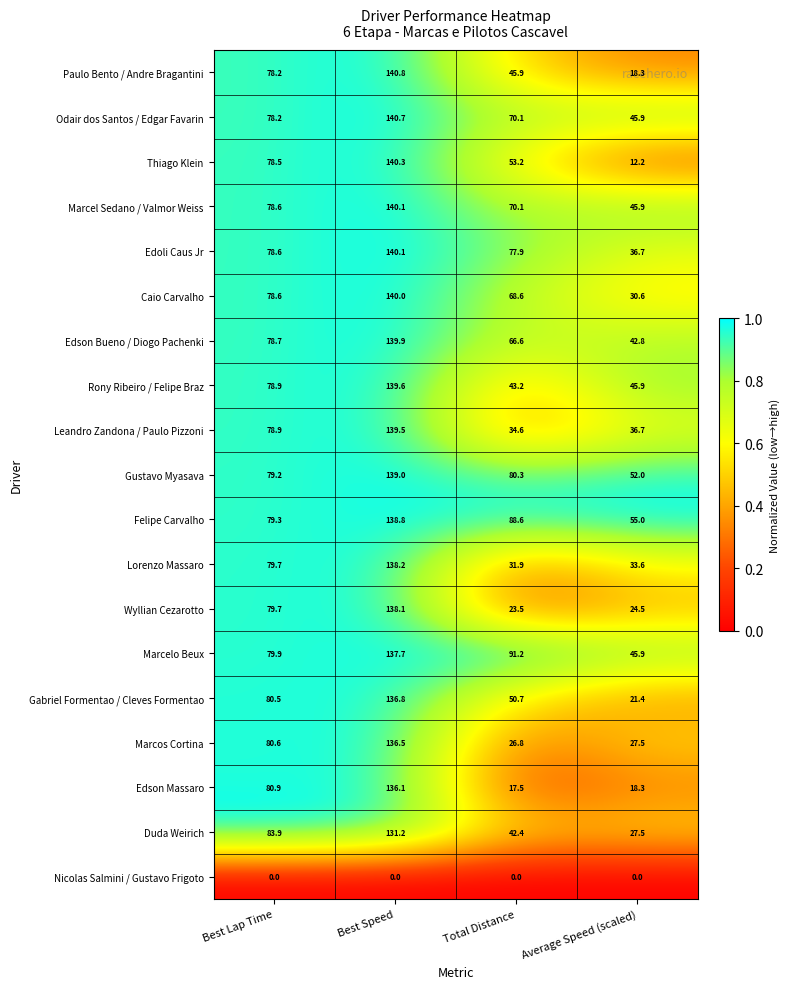

Is the value of Nicolas Salmini / Gustavo Frigoto at Average Speed (scaled) greater than the value of Leandro Zandona / Paulo Pizzoni at Average Speed (scaled)?

No